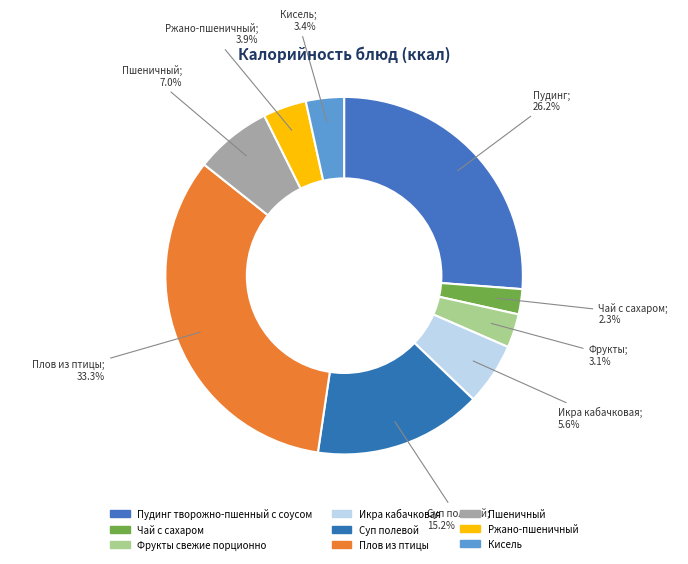

Is there a majority slice in this chart?

No